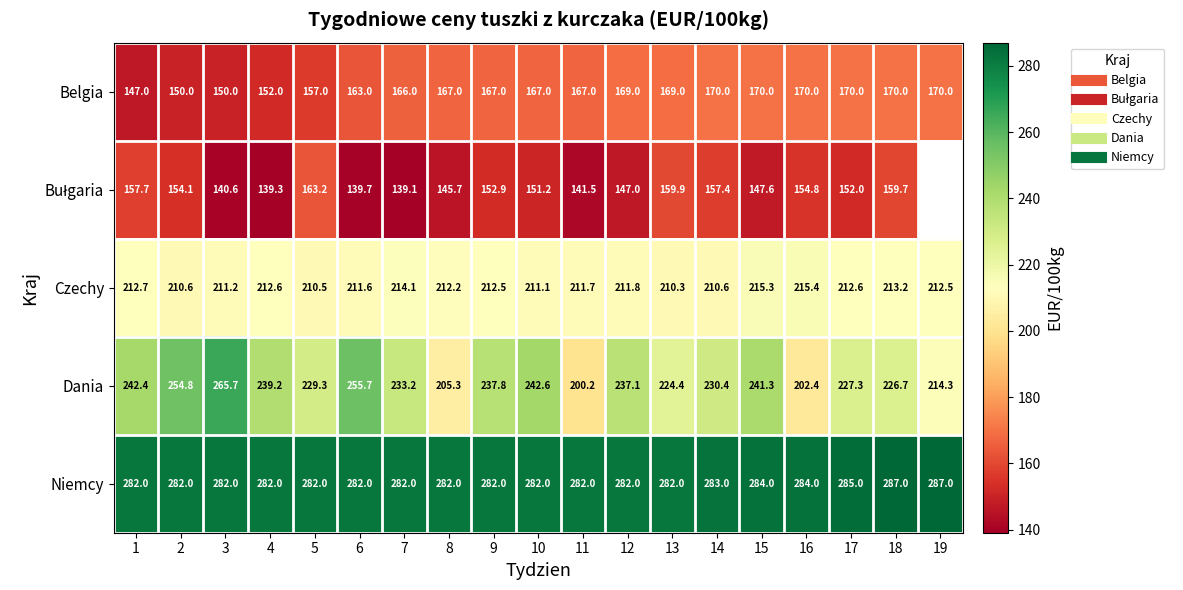

How many values in the Bułgaria series exceed 152?

9